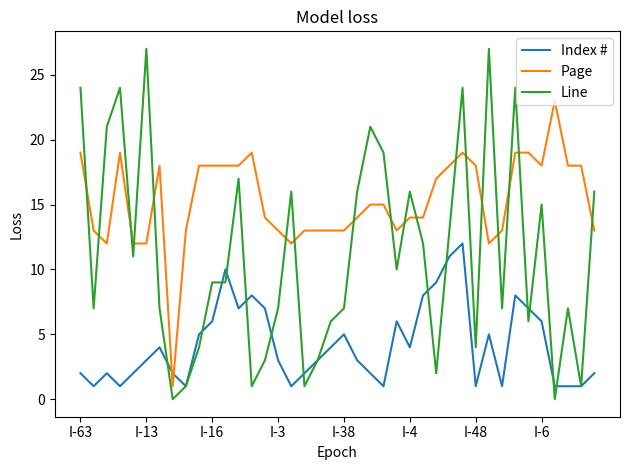

True or false: Line and Page cross at least once.

True